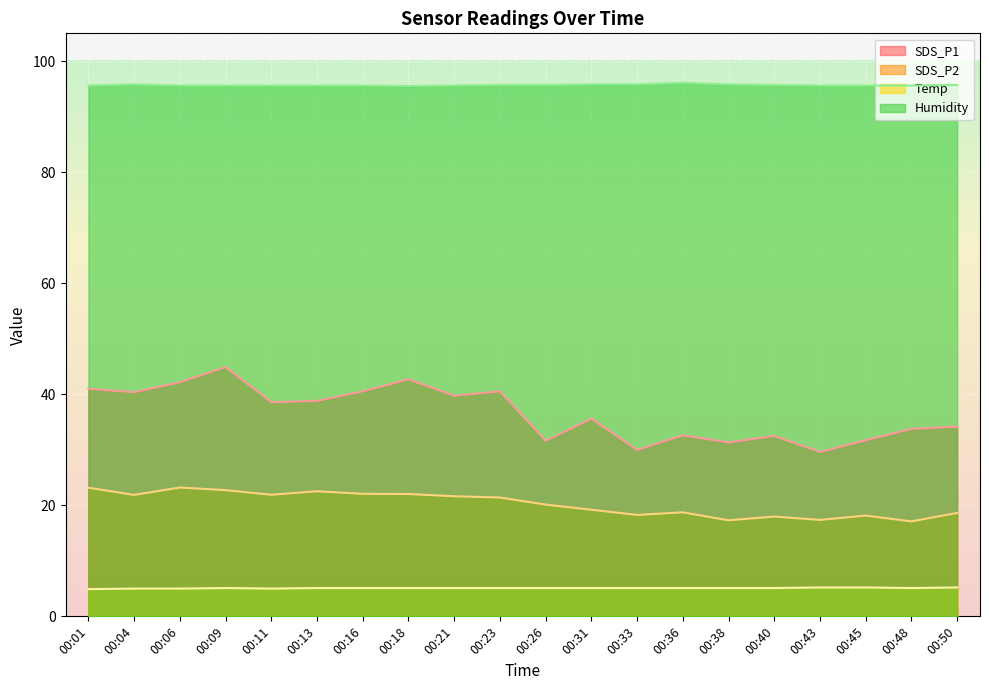

Reading left to right, list all the values displayed in this chart.

SDS_P1: 41.0	40.4	42.2	44.9	38.6	38.8	40.5	42.7	39.7	40.5	31.6	35.6	30.0	32.6	31.3	32.5	29.6	31.7	33.8	34.2
SDS_P2: 23.2	21.9	23.2	22.7	21.9	22.5	22.1	22.0	21.6	21.4	20.1	19.2	18.3	18.7	17.3	18.0	17.4	18.1	17.1	18.6
Temp: 4.9	5.0	5.0	5.1	5.0	5.1	5.1	5.1	5.1	5.1	5.1	5.1	5.1	5.1	5.1	5.1	5.2	5.2	5.1	5.2
Humidity: 95.6	95.8	95.6	95.6	95.6	95.6	95.6	95.5	95.6	95.7	95.7	95.8	95.8	96.1	95.8	95.7	95.6	95.6	95.6	95.7